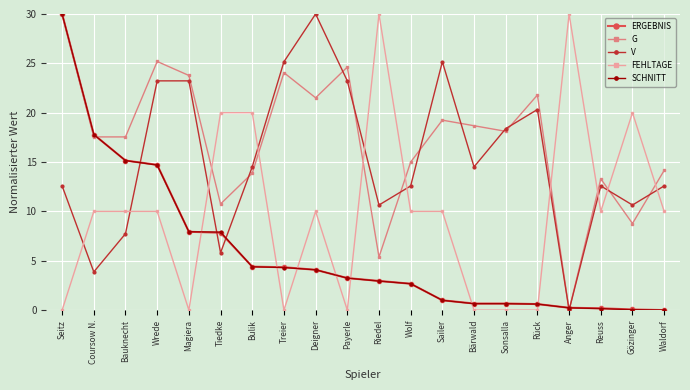

The V series shows 6.9 at Coursow N.. True or false?

False